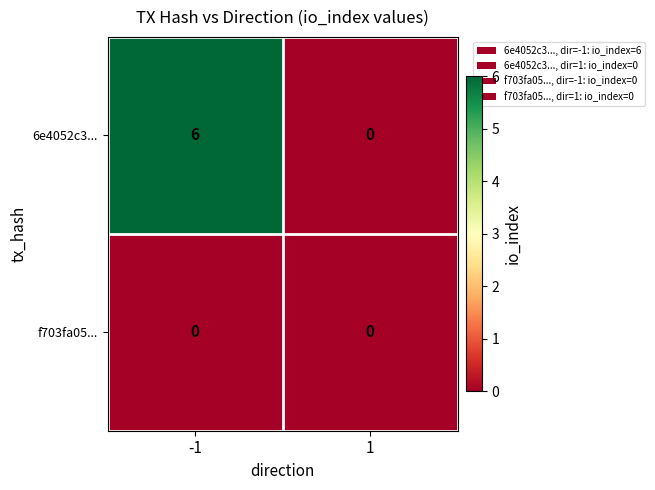

Rank the series by their maximum value, from lowest to highest.

f703fa05..., 6e4052c3...